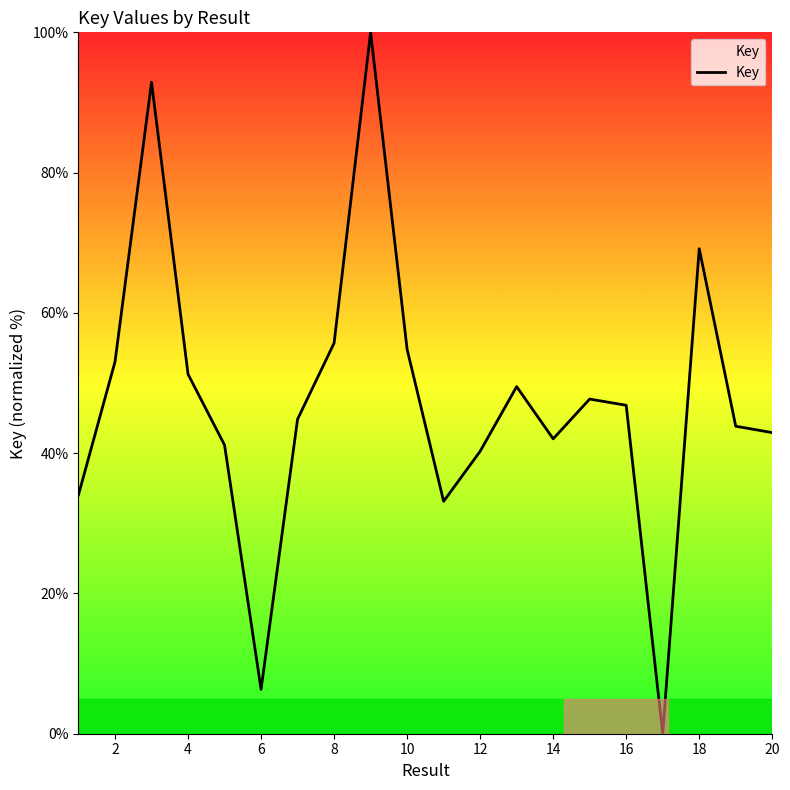

How many series are shown in this chart?

1